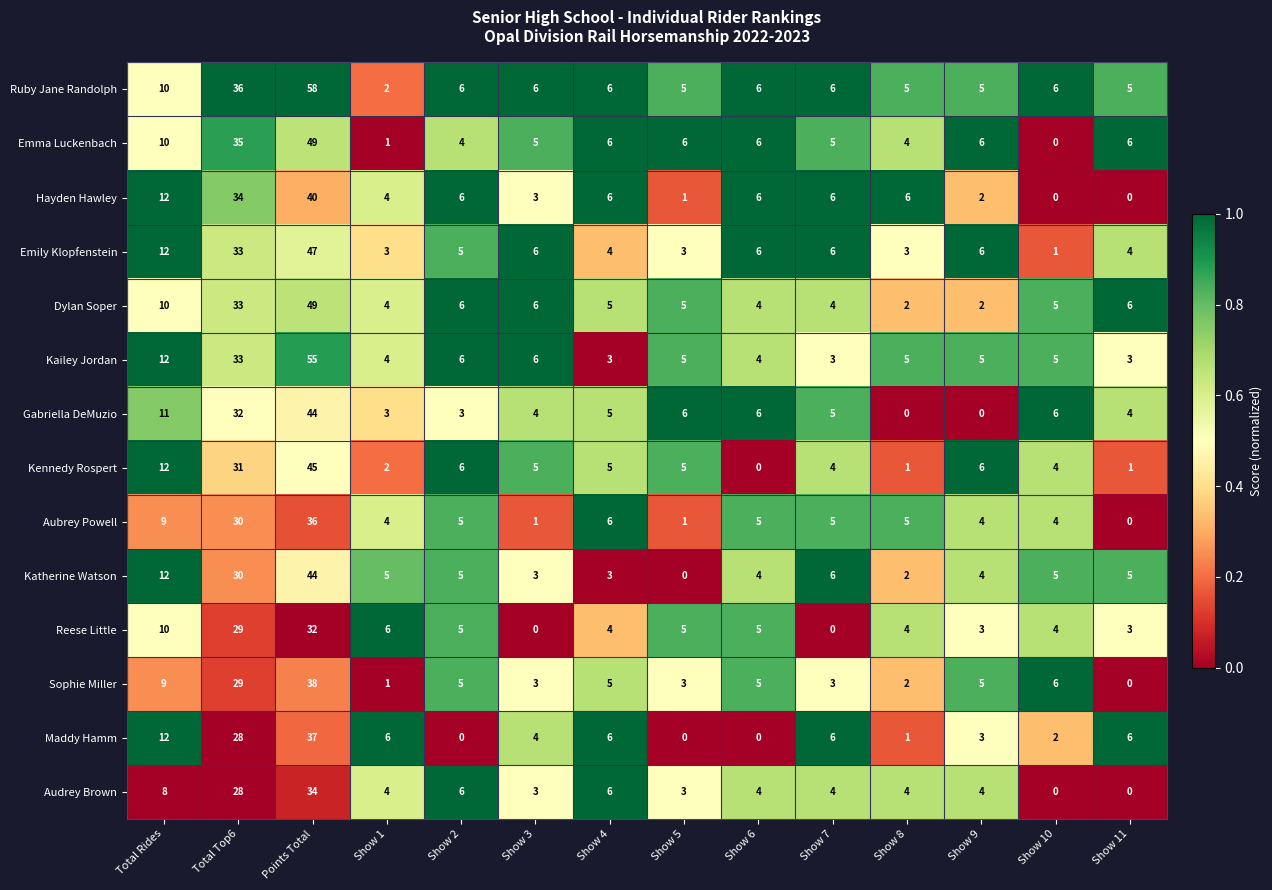

What is the average value of the Emma Luckenbach series?

10